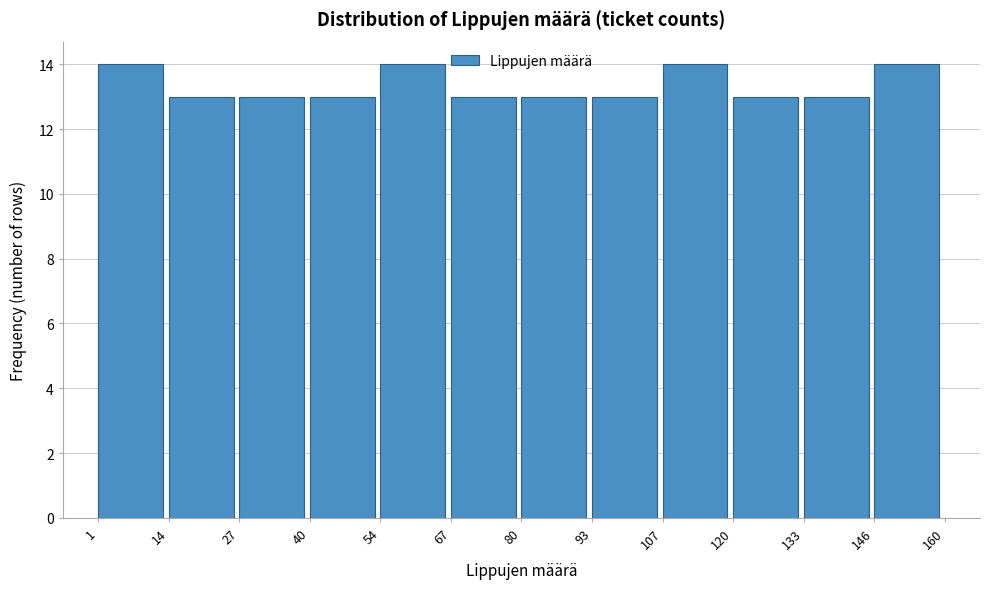

Reading left to right, transcribe this chart: for each bar, give the range it covers on the x-axis and its height. The values are not printed on the chart, so give them approximately, as read against the axis.

1 to 14: 14
14 to 27: 13
27 to 40: 13
40 to 54: 13
54 to 67: 14
67 to 80: 13
80 to 93: 13
93 to 107: 13
107 to 120: 14
120 to 133: 13
133 to 146: 13
146 to 160: 14